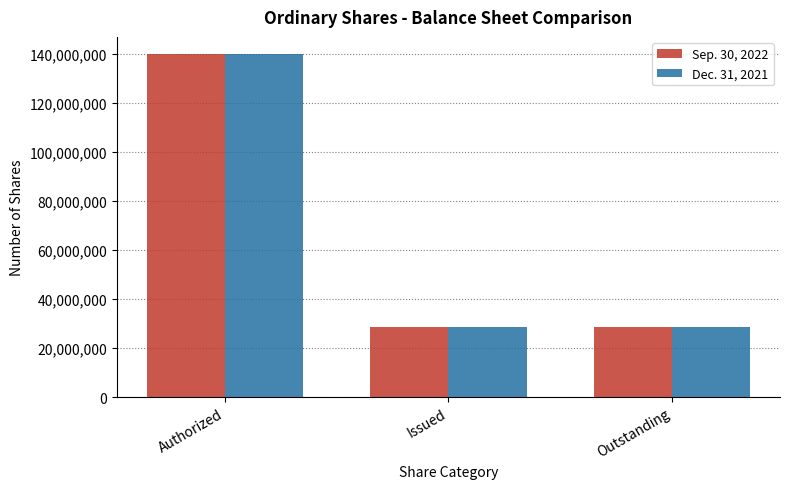

Reading left to right, what are all the values shown in this chart?

Sep. 30, 2022: Authorized=140010000	Issued=28809922	Outstanding=28809922
Dec. 31, 2021: Authorized=140010000	Issued=28804411	Outstanding=28804411